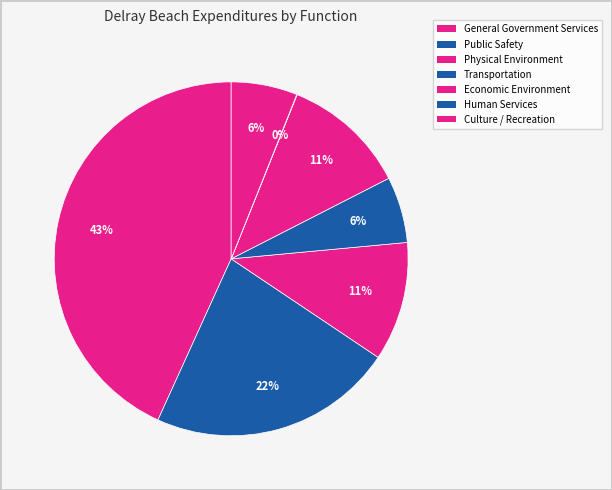

Between Physical Environment and Economic Environment, which is larger?

Economic Environment